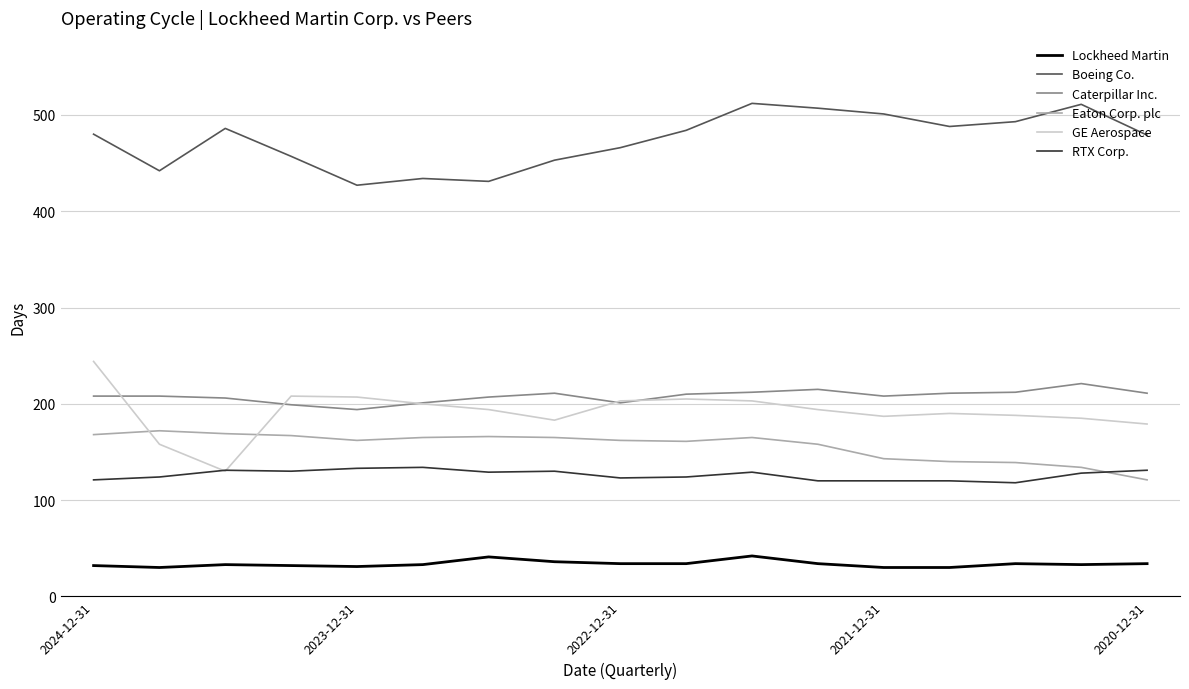

True or false: Lockheed Martin and RTX Corp. intersect in this chart.

False